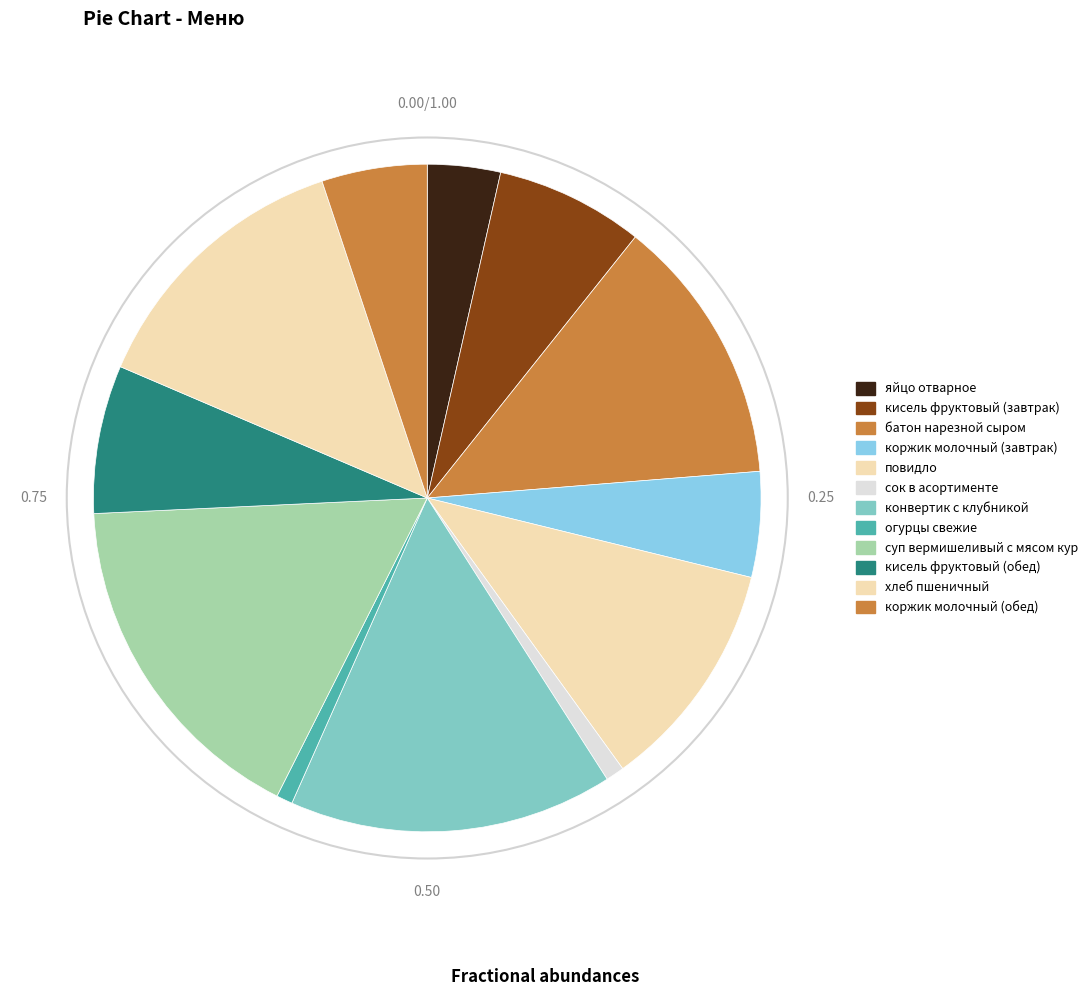

Count the number of slices in the pie.

12